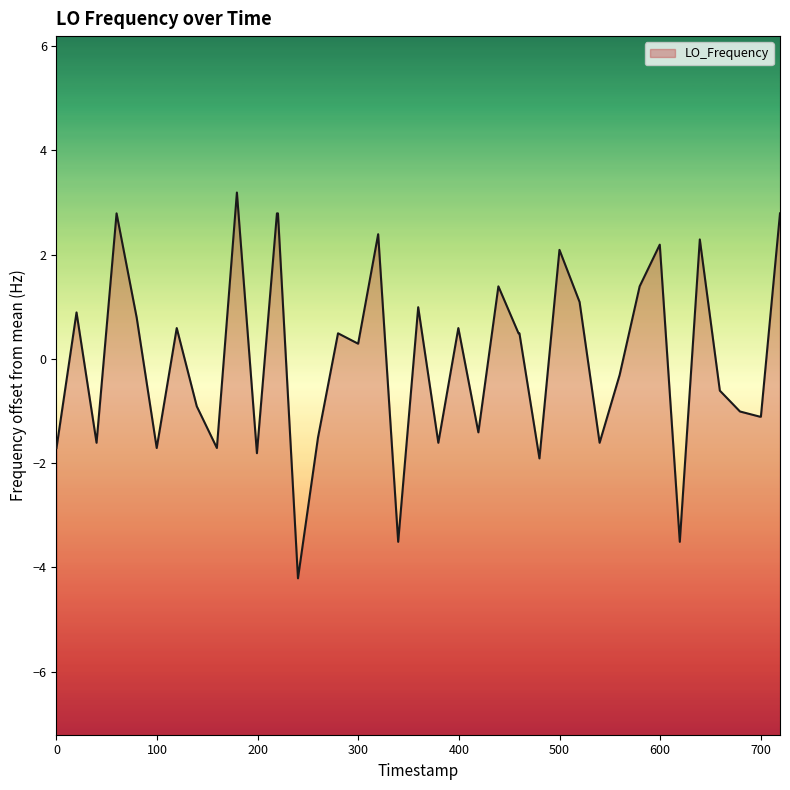

Does the chart display data point markers on the line(s)?

No